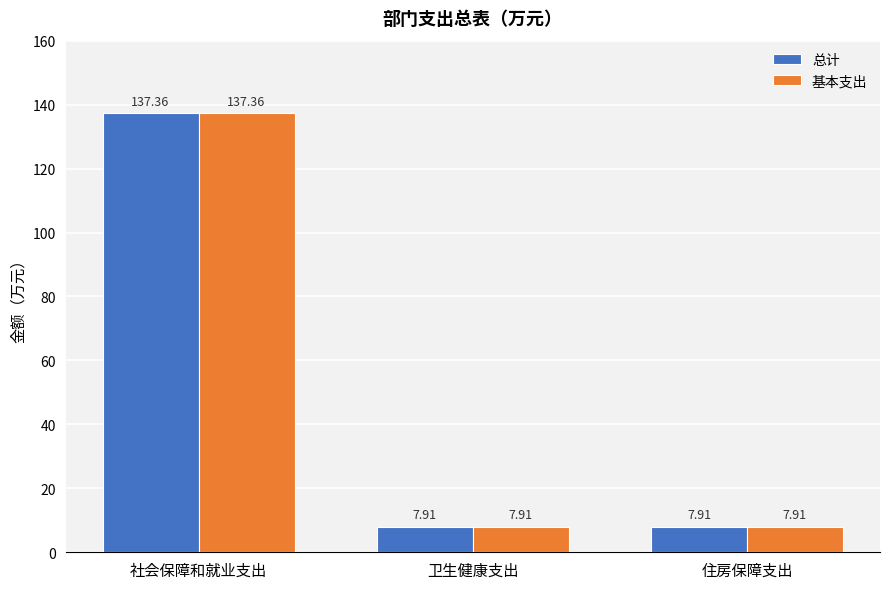

What is the average value of the 总计 series?

51.1